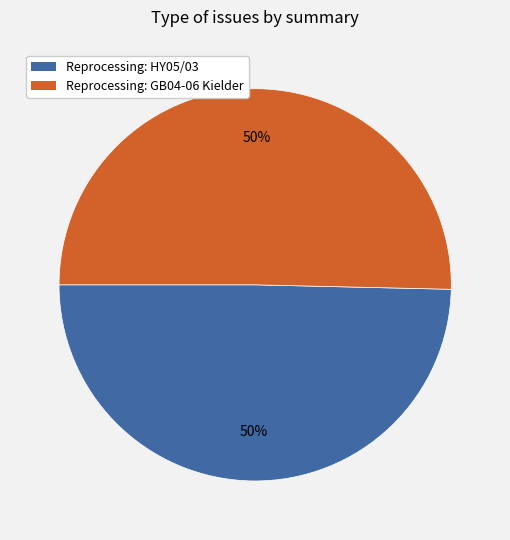

How many segments does this pie chart have?

2